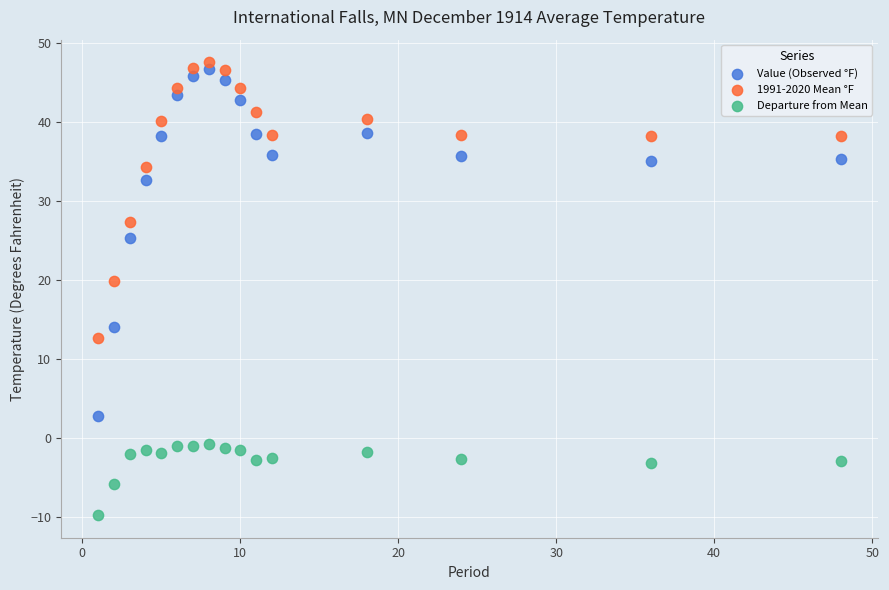

What is the X range (max minus min) for the scatter plot?

47.0